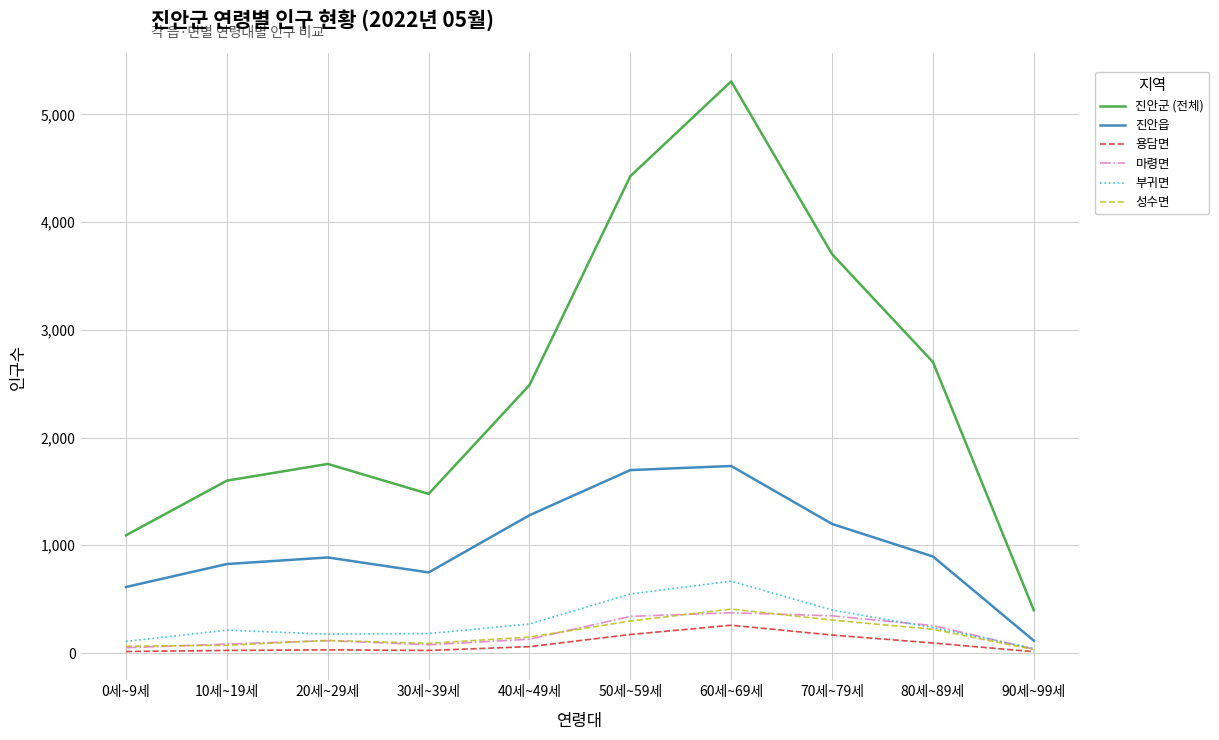

Which series has the largest total across all categories?

진안군 (전체)